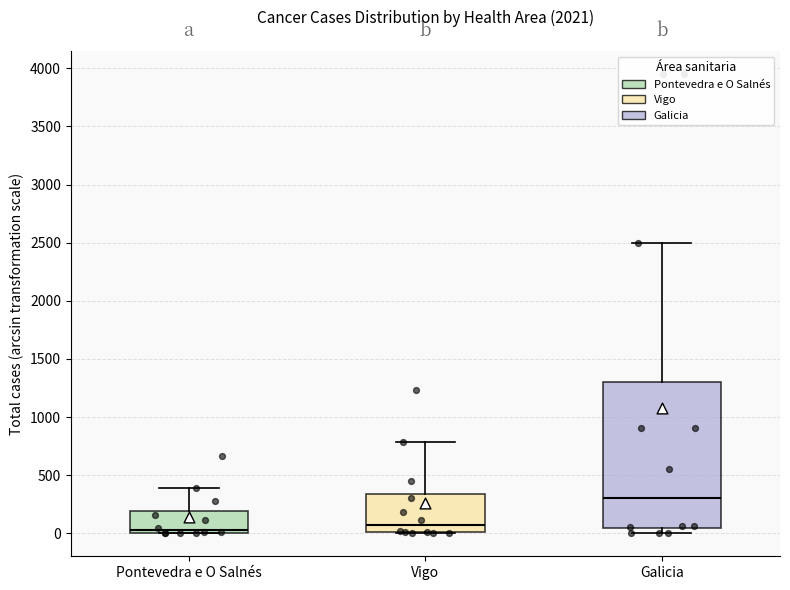

Comparing the boxes themselves (not the whiskers), which one is the tallest?

Galicia